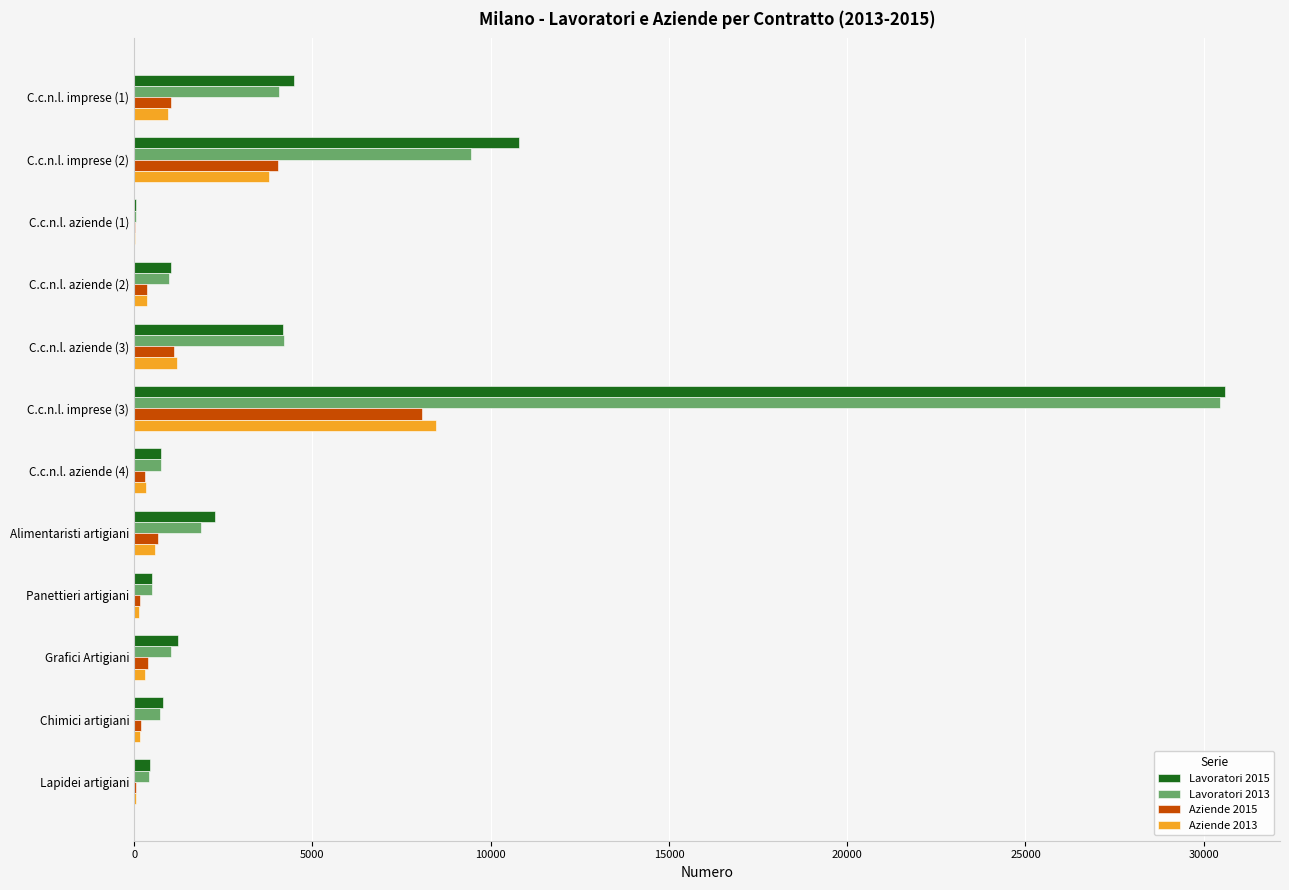

At which category is the sum across all series the highest?

C.c.n.l. imprese (3)